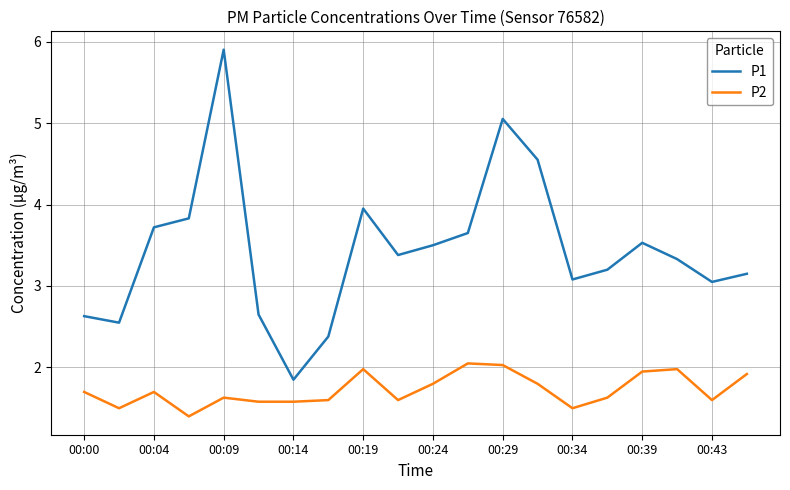

Which series has the largest total across all categories?

P1